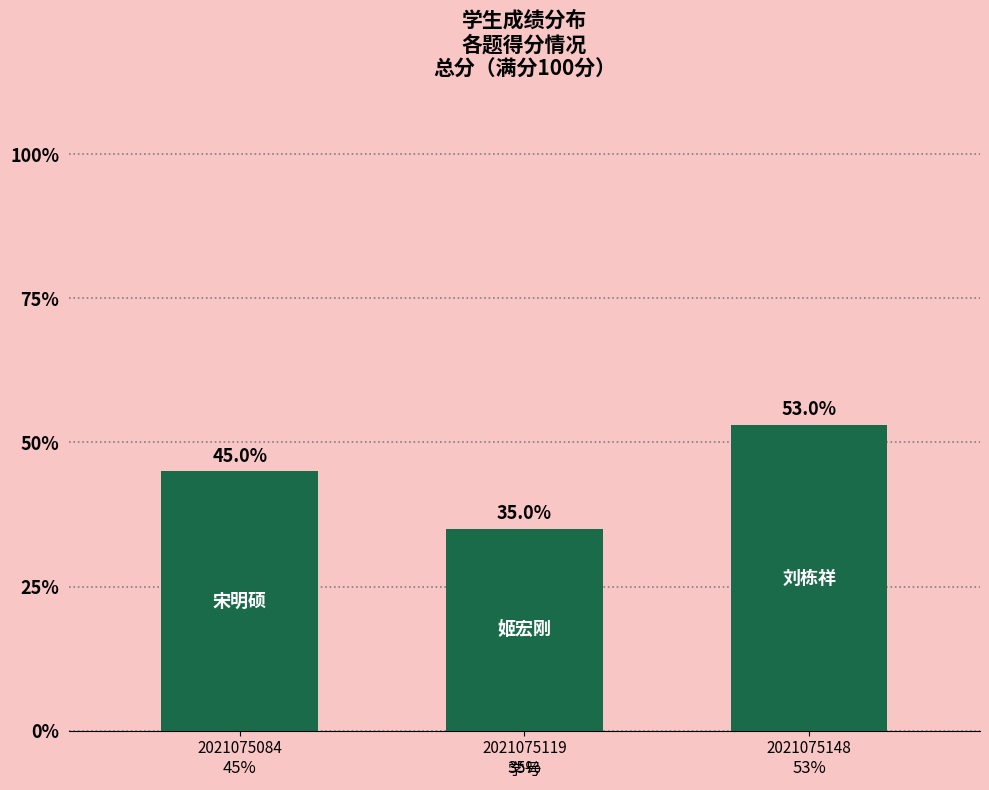

Are the bars horizontal?

No